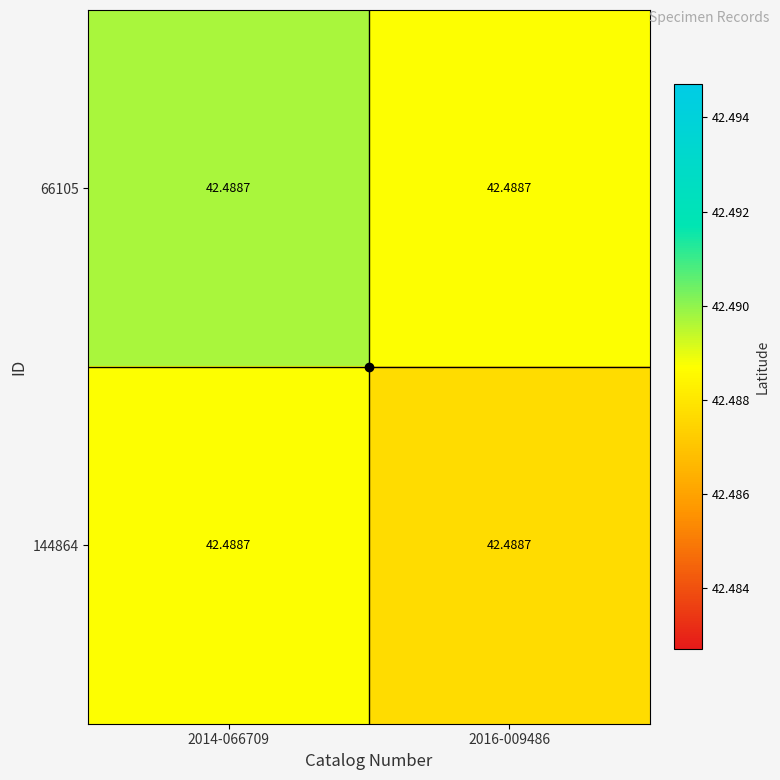

Between 2014-066709 and 2016-009486, which series saw the biggest shift?

66105